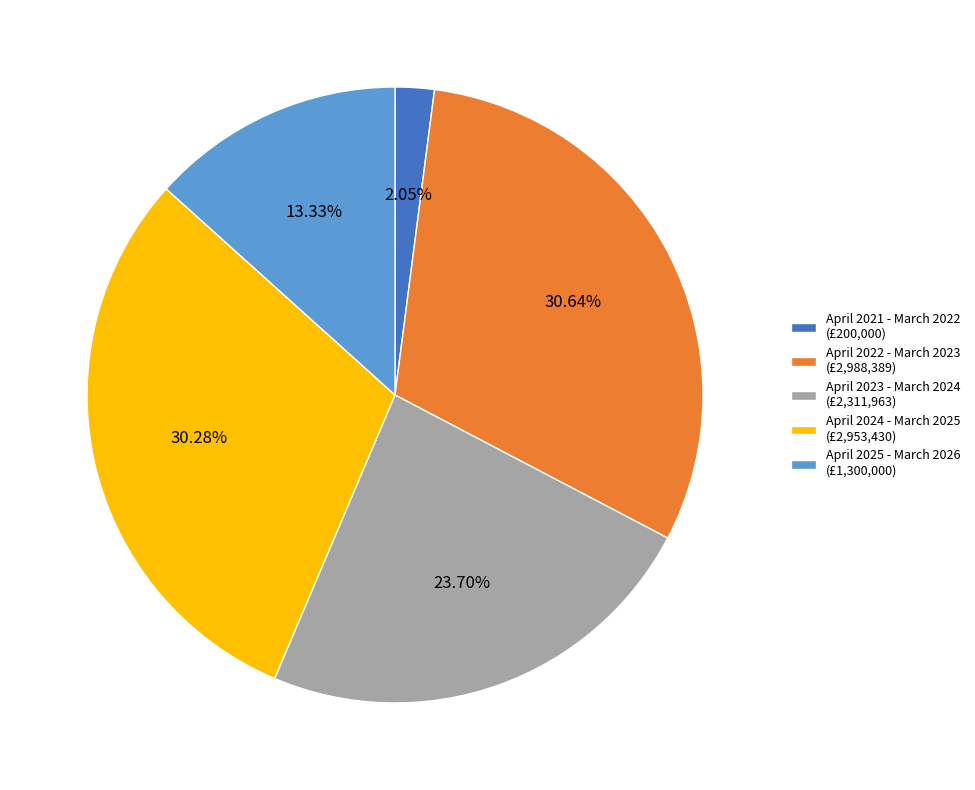

Combined, do April 2025 - March 2026 and April 2024 - March 2025 account for over 50%?

No